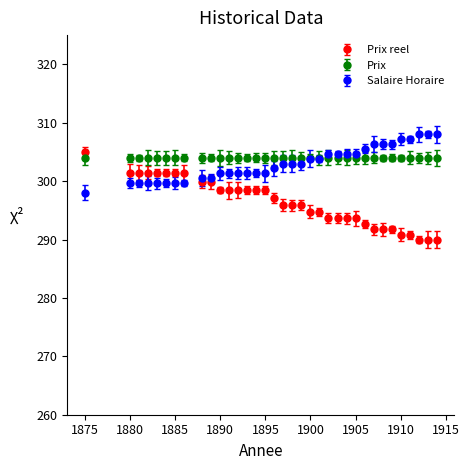

What are all the series names shown in the legend?

Prix reel, Prix, Salaire Horaire